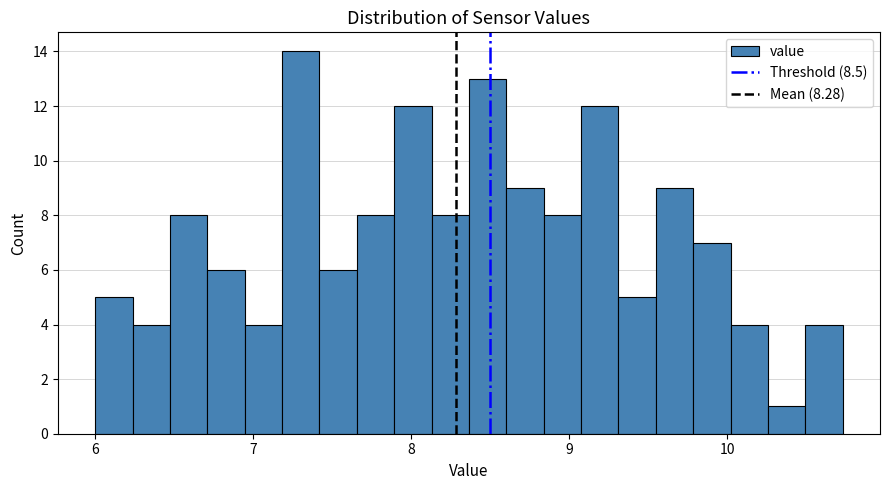

Read against the x-axis, roughly where is the centre of the tallest bar?

7.3